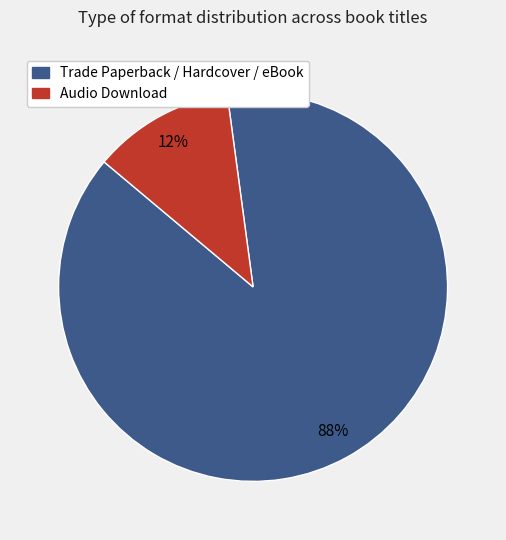

Is there any slice that represents more than half of the pie?

Yes